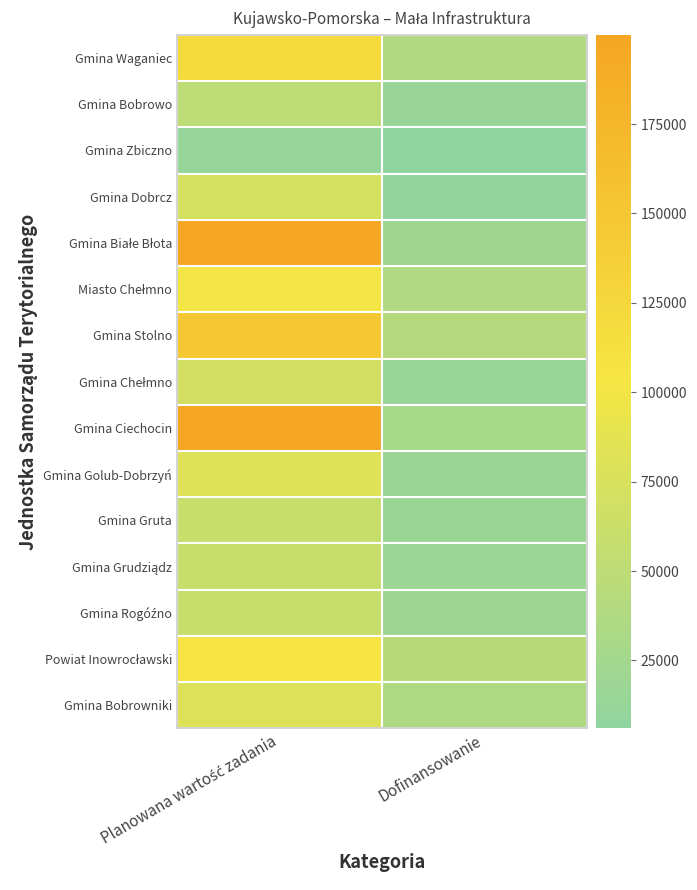

What is the greatest value displayed?

199923